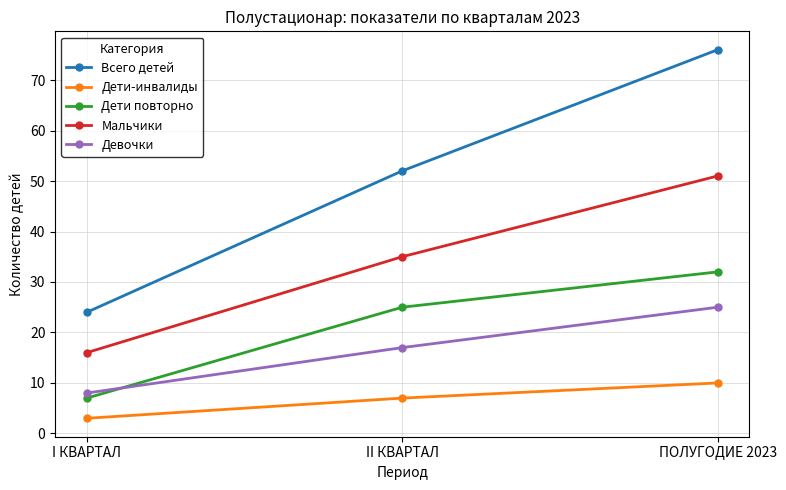

What is the difference between the second highest and minimum values in the Дети-инвалиды series?

4